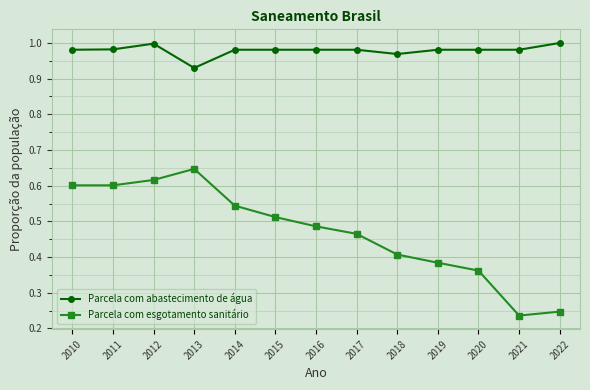

Does the chart have visible grid lines?

Yes